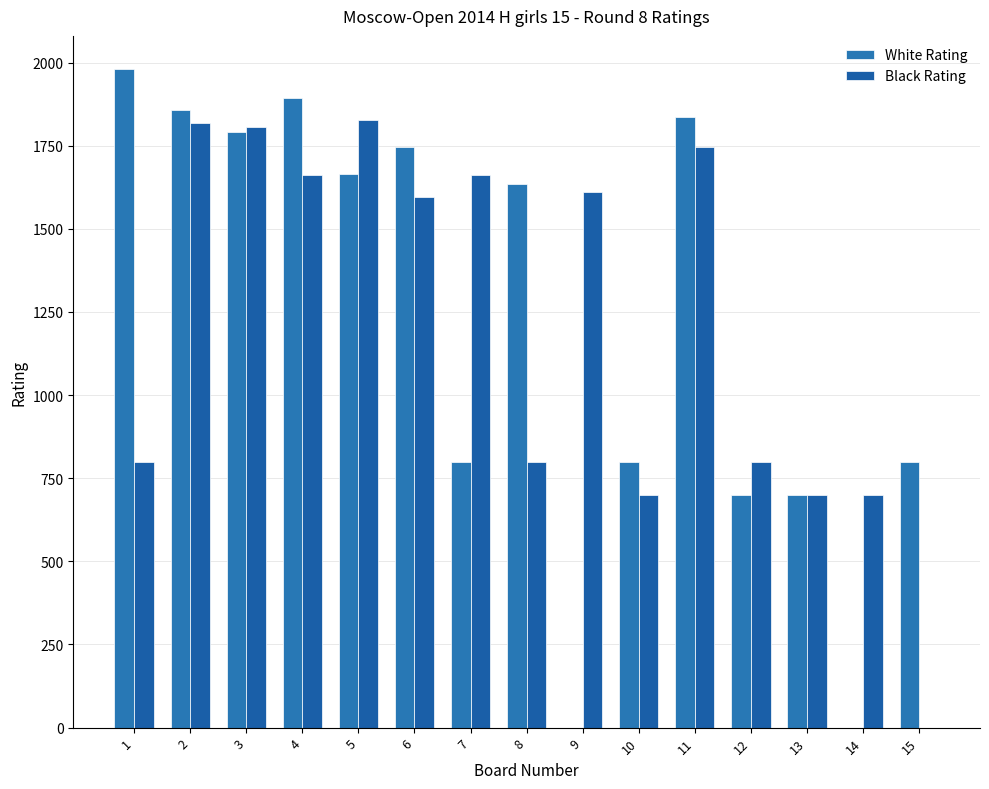

Which category has the highest value in the White Rating series?

1